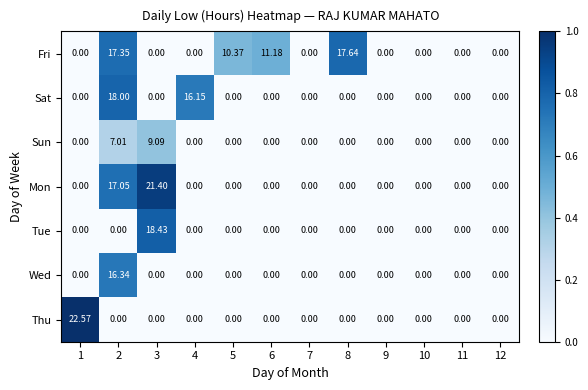

Which series has the largest total across all categories?

Fri